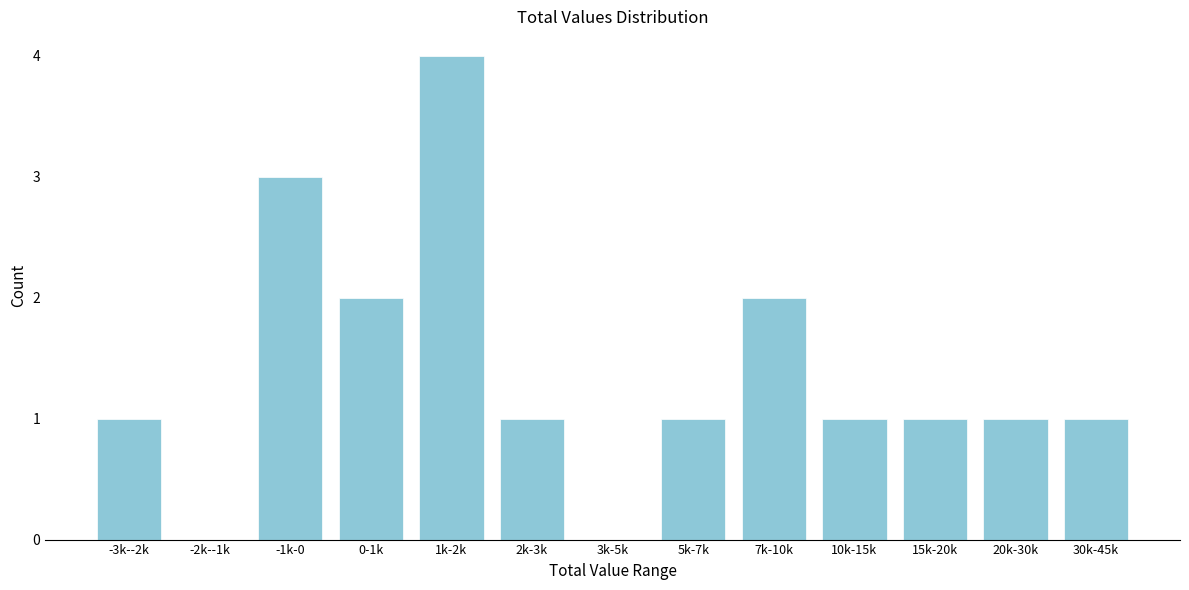

Reading left to right, transcribe all the data shown in this chart.

-3k--2k=1	-2k--1k=0	-1k-0=3	0-1k=2	1k-2k=4	2k-3k=1	3k-5k=0	5k-7k=1	7k-10k=2	10k-15k=1	15k-20k=1	20k-30k=1	30k-45k=1